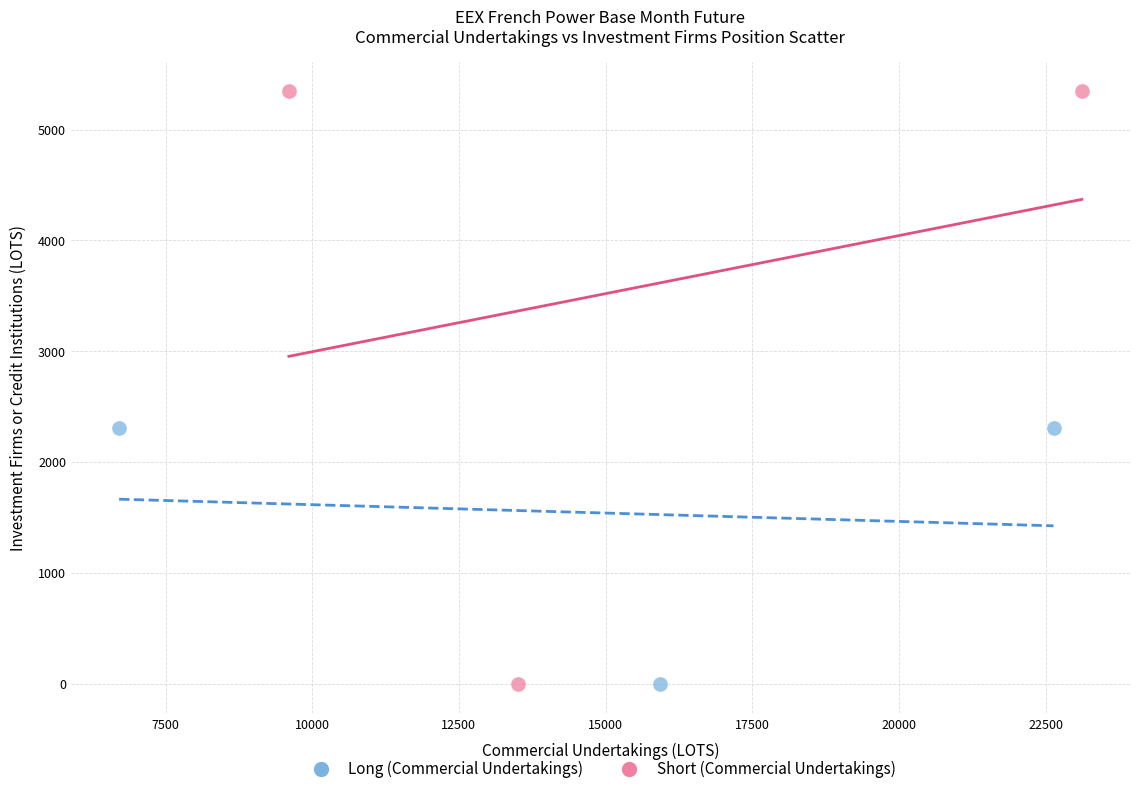

Which series reaches the maximum Y coordinate?

Short (Commercial Undertakings)